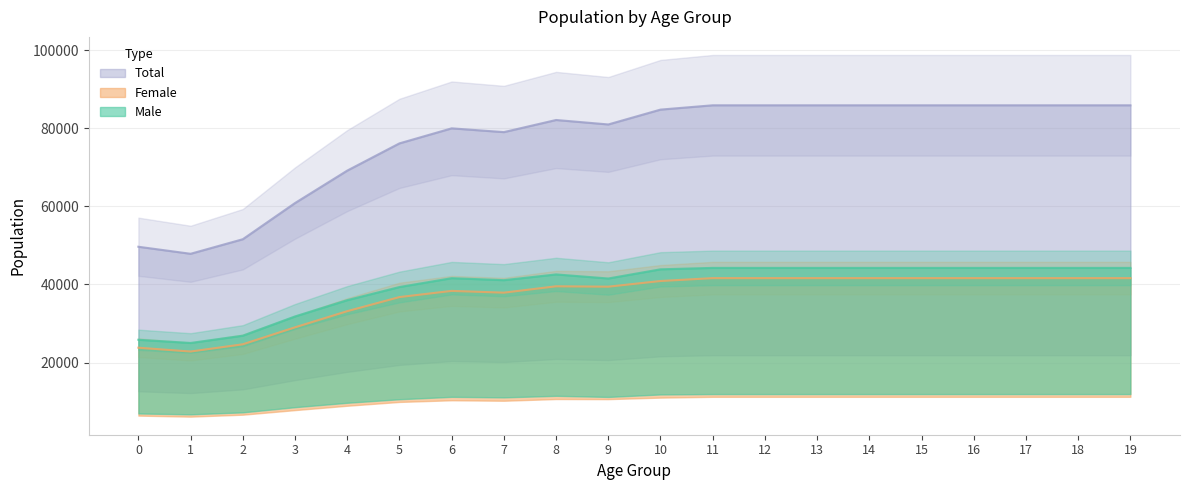

What is the sum of the Female values at 10 and 14?

82505